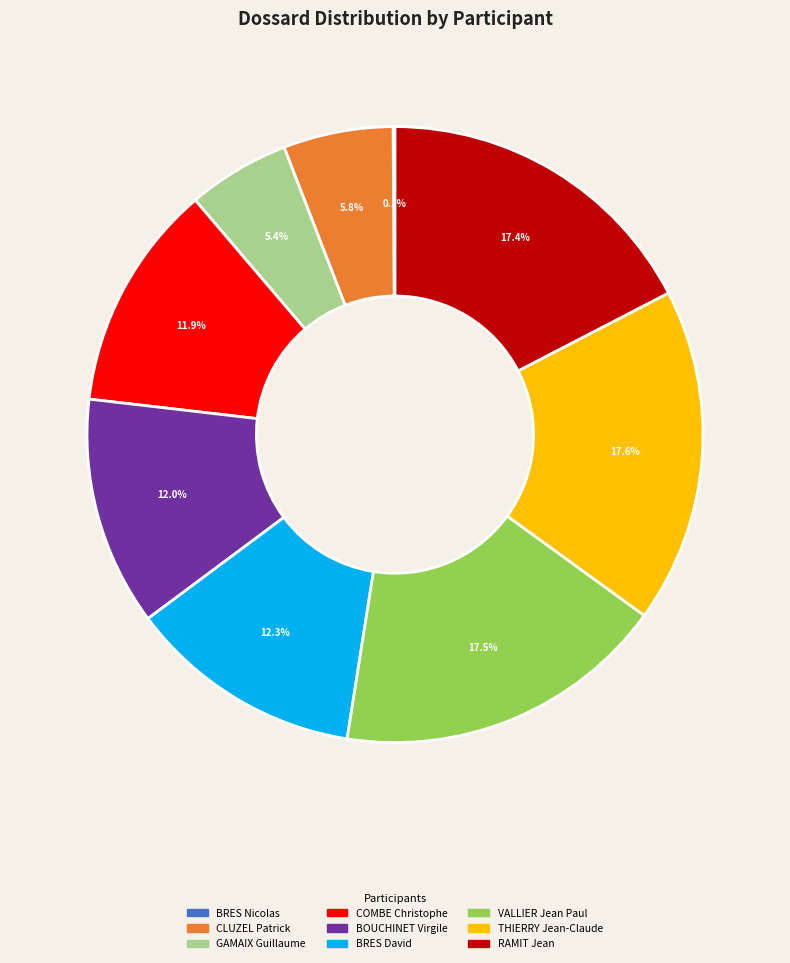

What portion of the pie excludes CLUZEL Patrick?

94.2%